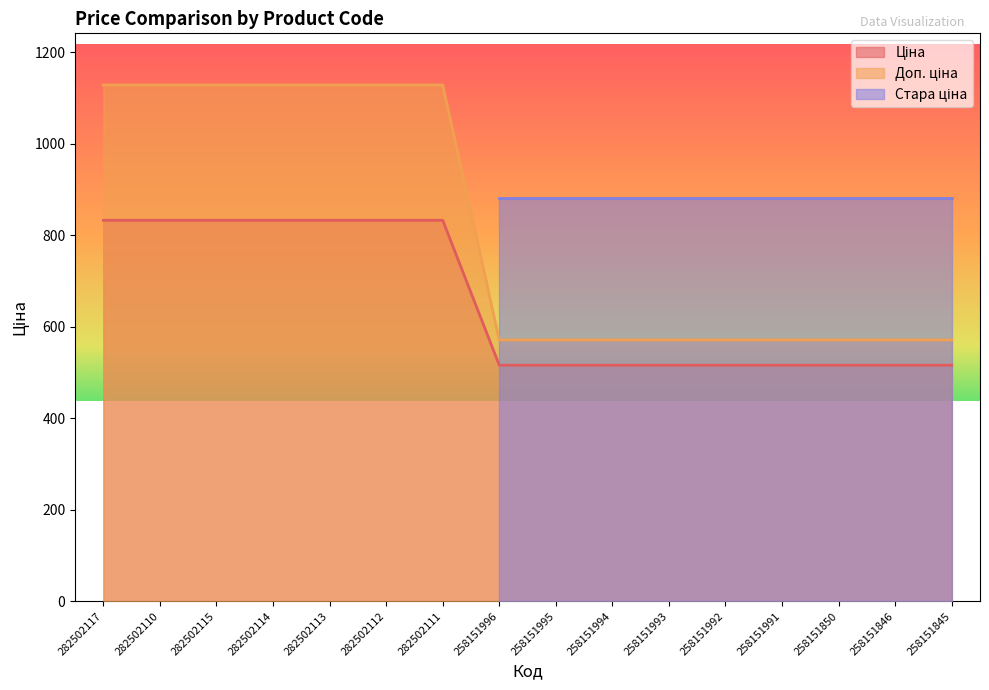

What is the greatest value displayed?

1128.0